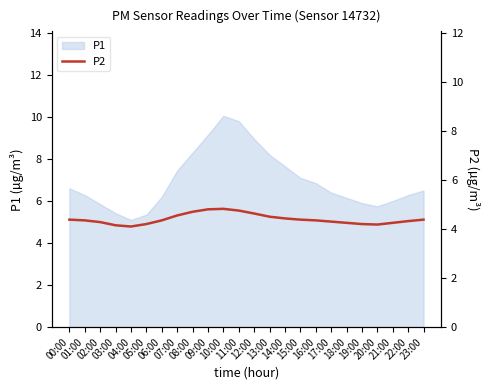

What position from the right is 20:00?

4